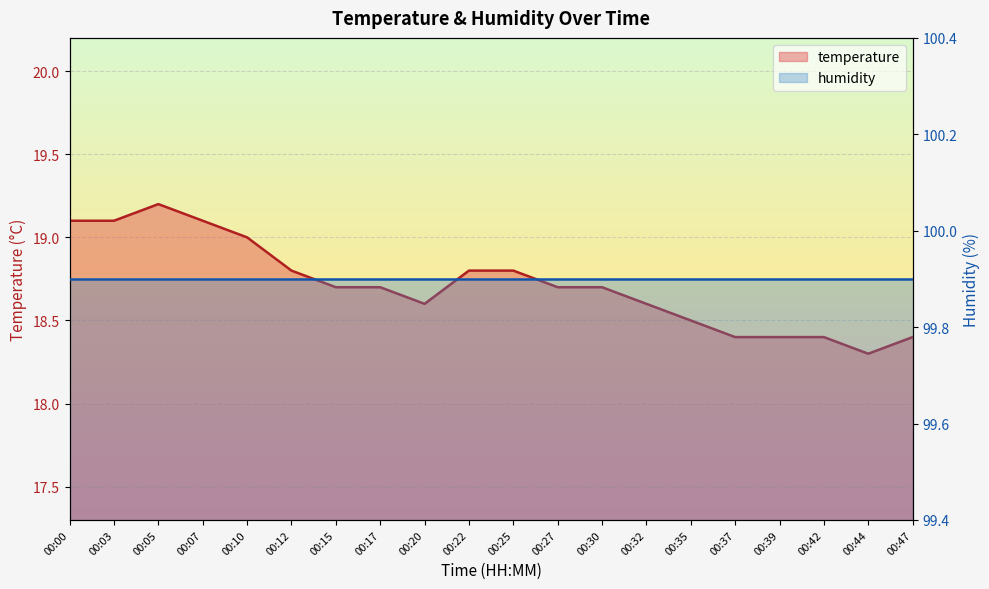

What is the value of the 19th point from the left?

18.3